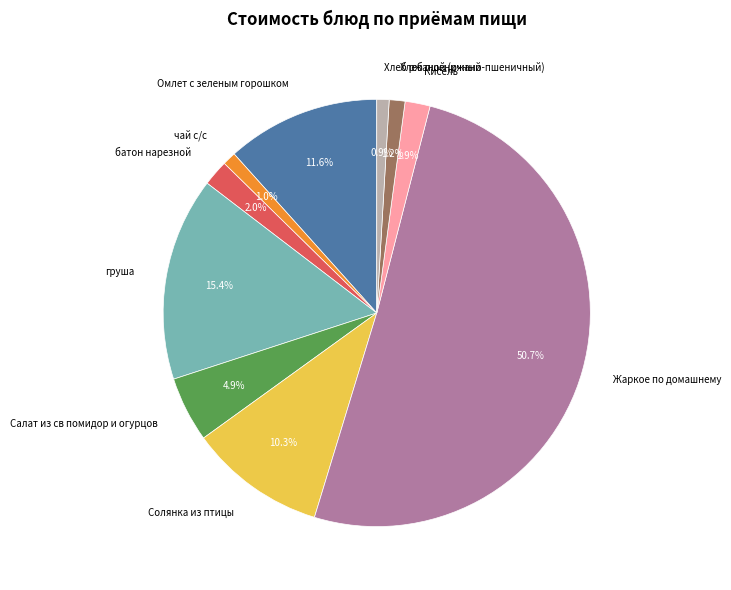

What is the majority slice?

Жаркое по домашнему